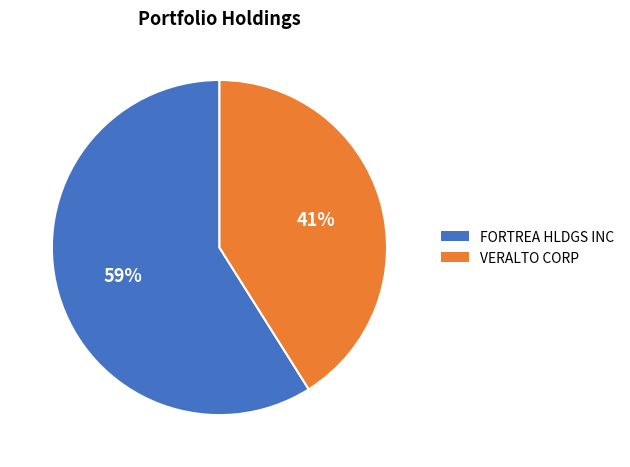

How many slices are in this pie chart?

2